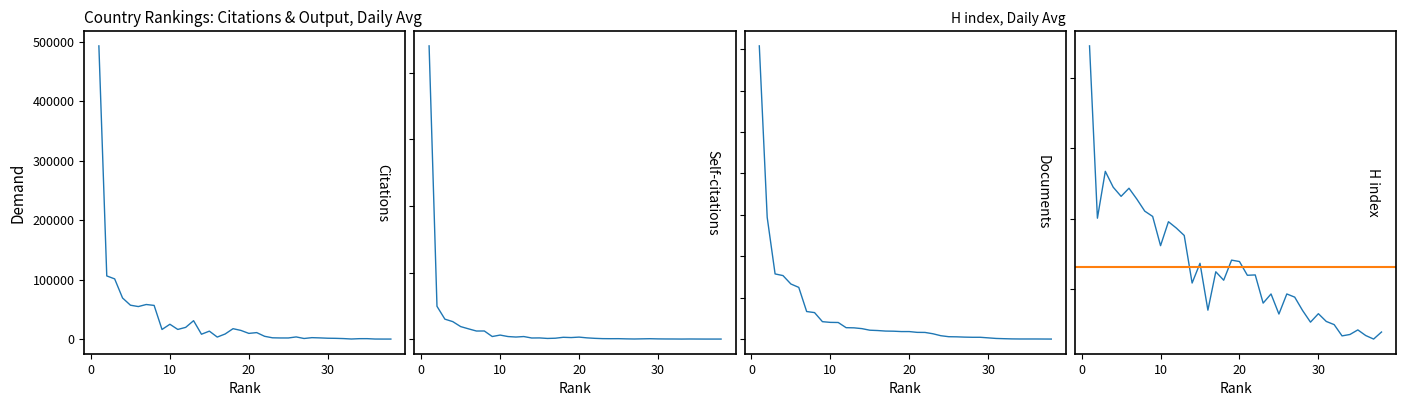

True or false: Documents has more than 1 interior local peaks.

False